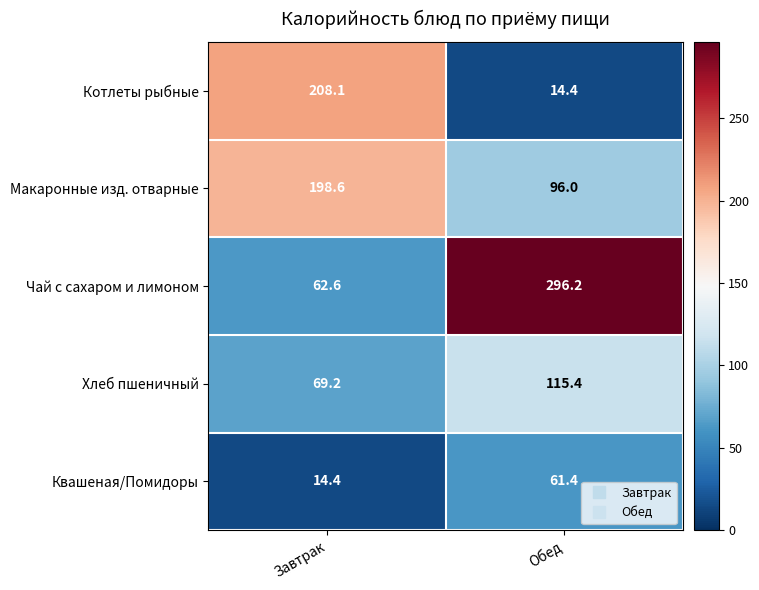

At which category is the sum across all series the highest?

Обед